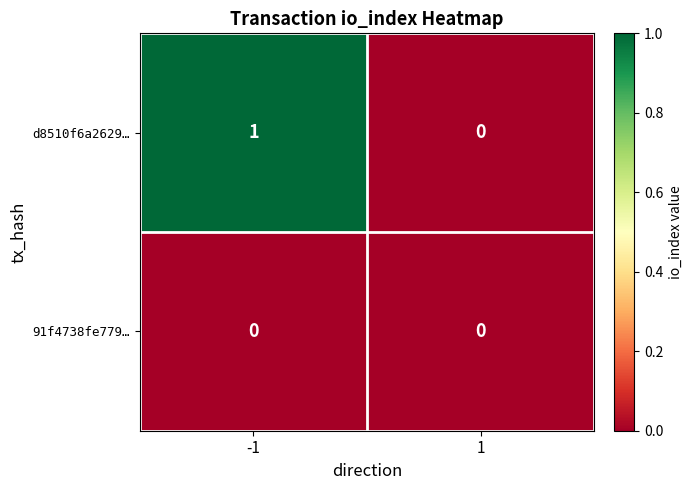

Which series has the widest spread of values?

d8510f6a2629…